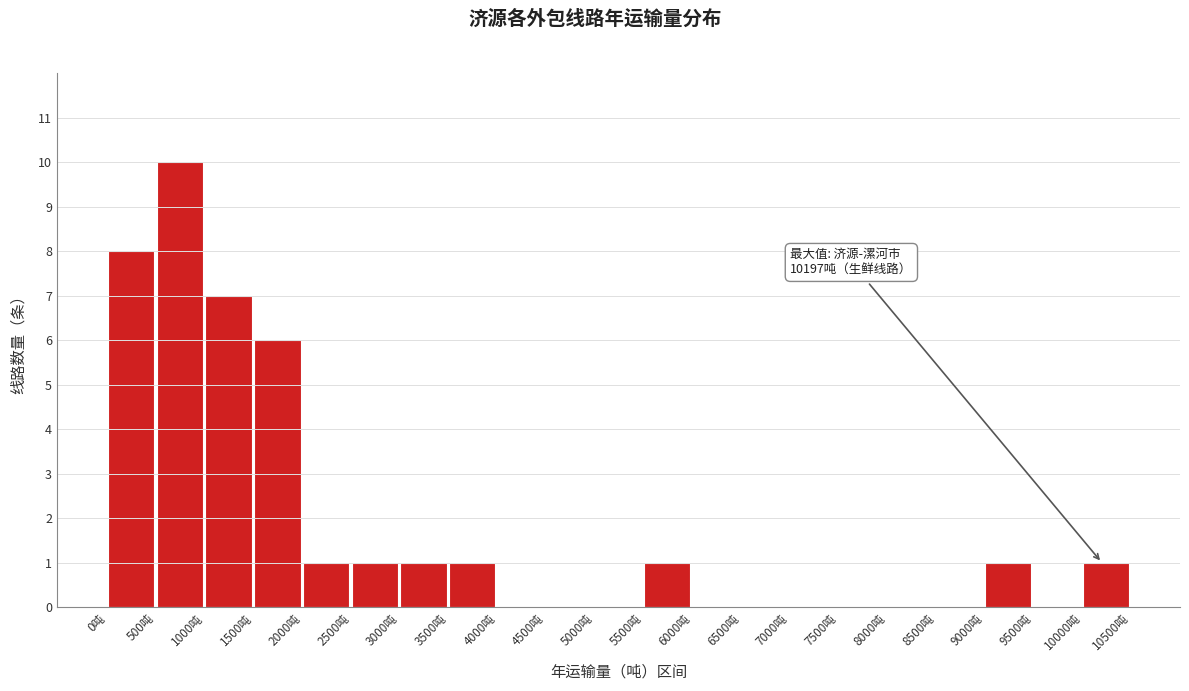

Reading left to right, list all the values displayed in this chart.

0吨=8	500吨=10	1000吨=7	1500吨=6	2000吨=1	2500吨=1	3000吨=1	3500吨=1	4000吨=0	4500吨=0	5000吨=0	5500吨=1	6000吨=0	6500吨=0	7000吨=0	7500吨=0	8000吨=0	8500吨=0	9000吨=1	9500吨=0	10000吨=1